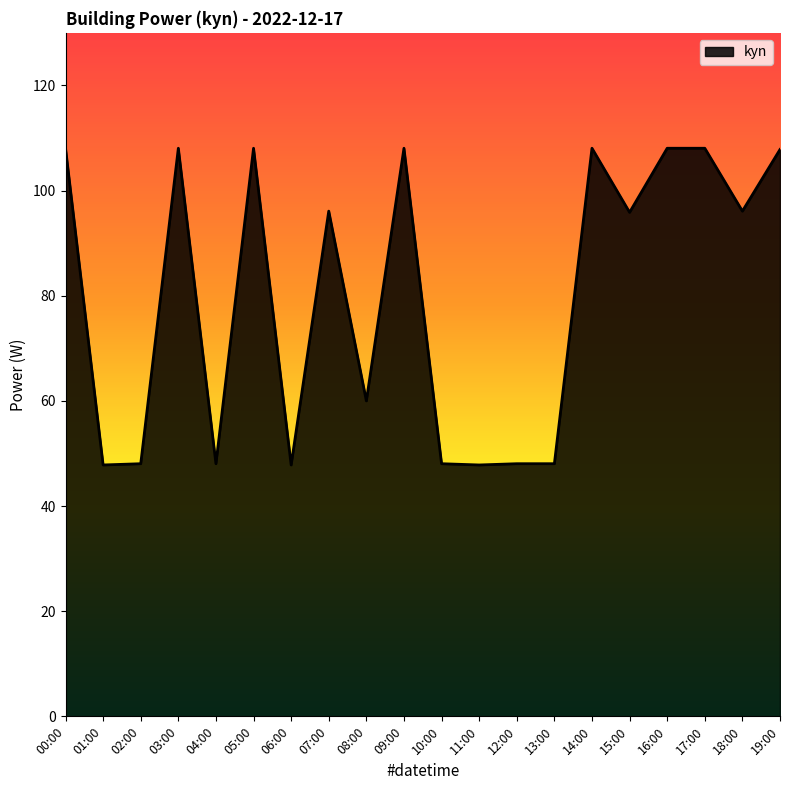

What is the minimum value shown in the chart?

47.8